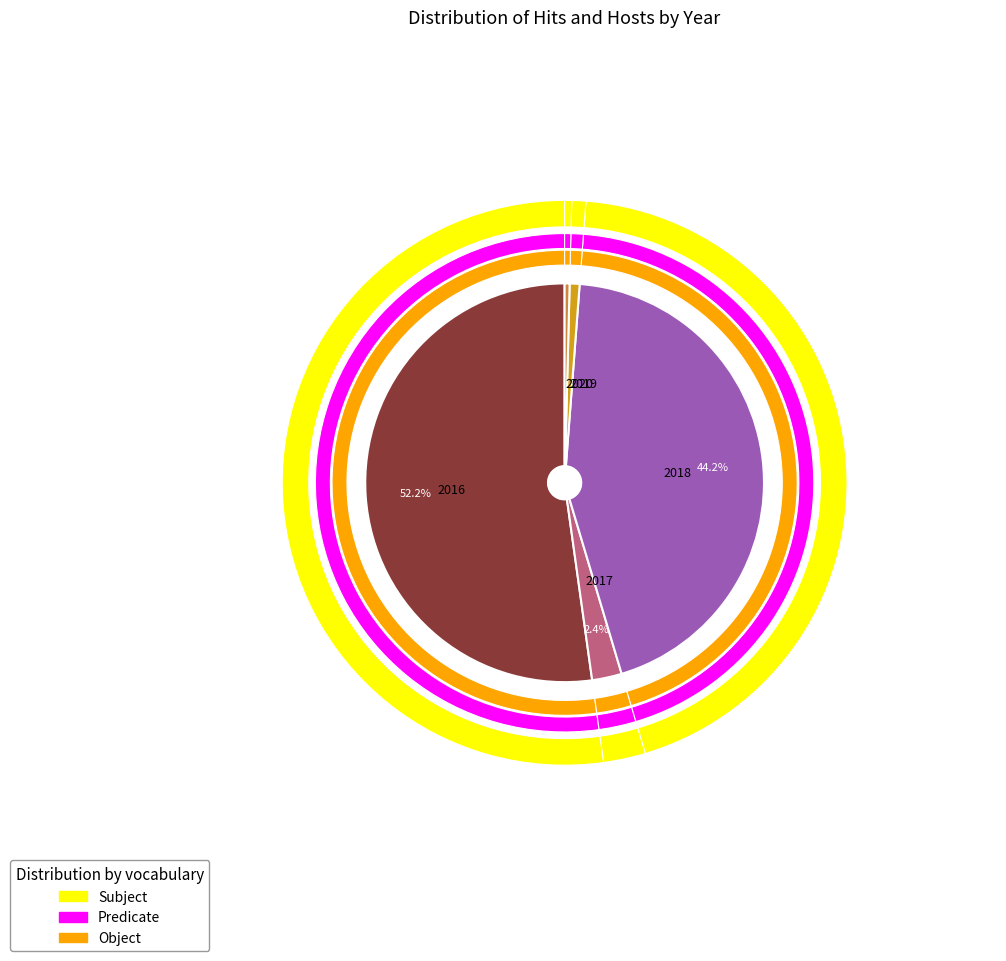

What percentage is the 2019 slice, to the nearest percent?

1%